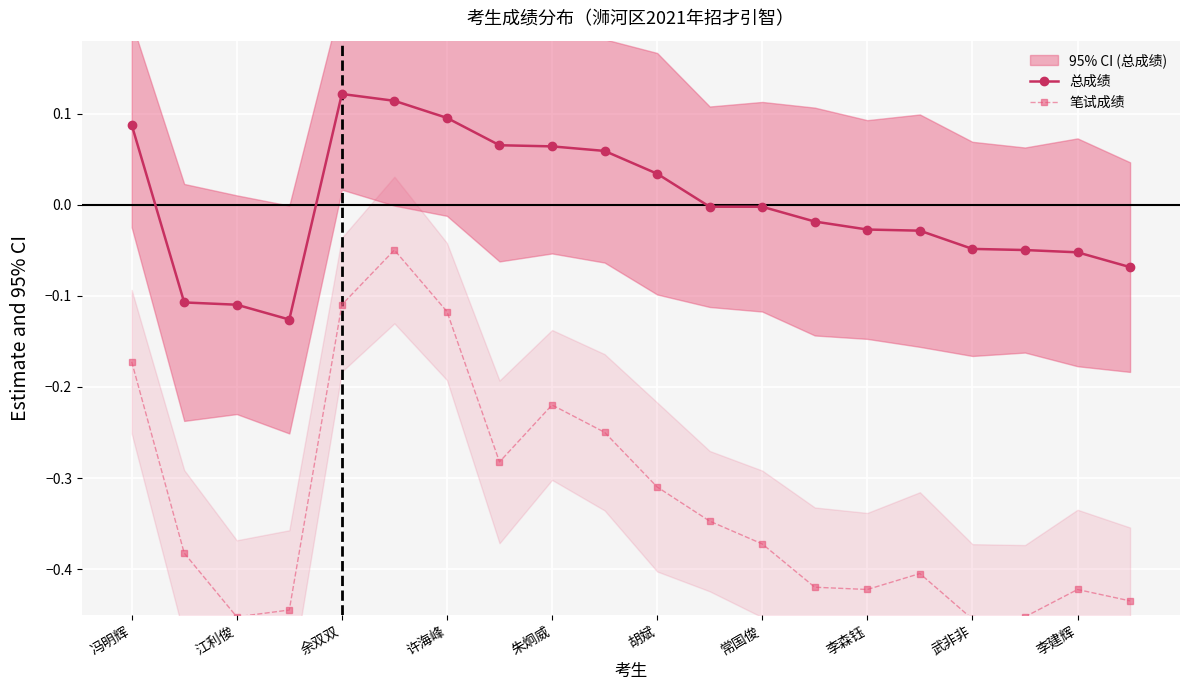

True or false: 总成绩 and 笔试成绩 intersect in this chart.

False